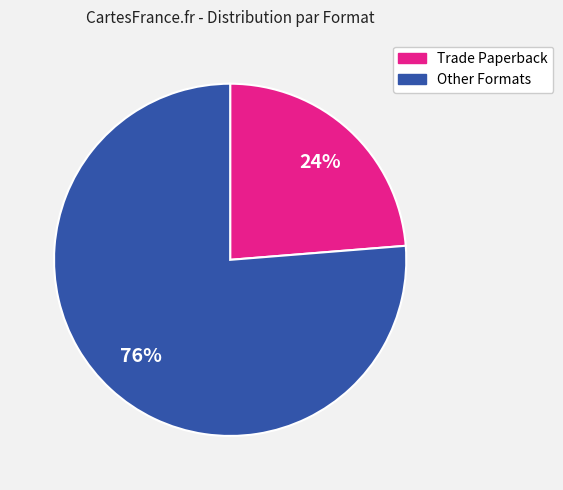

How many segments does this pie chart have?

2